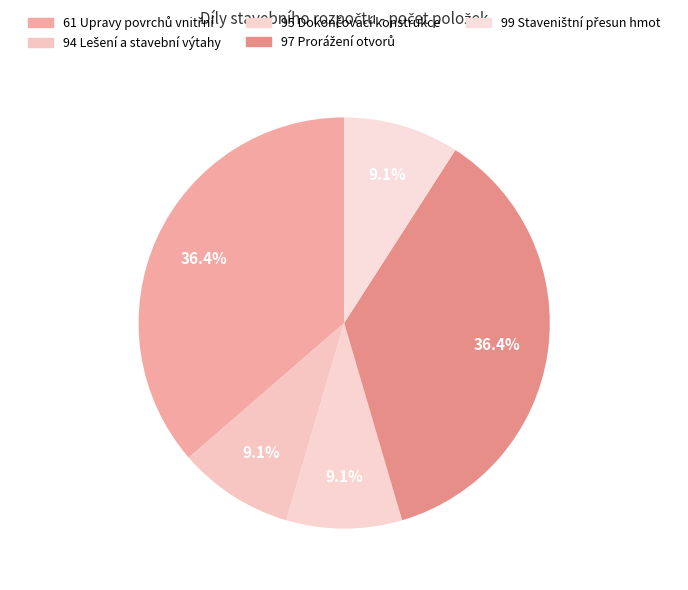

Count the number of slices in the pie.

5